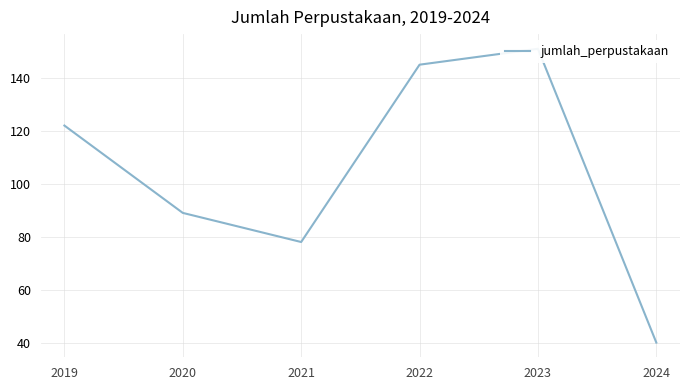

Reading left to right, transcribe all the data shown in this chart.

122	89	78	145	151	40